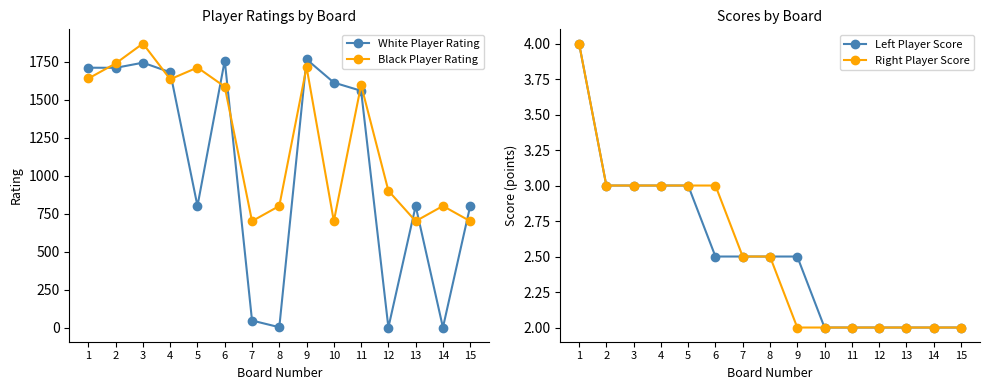

How many values in the Black Player Rating series are below 1585?

7